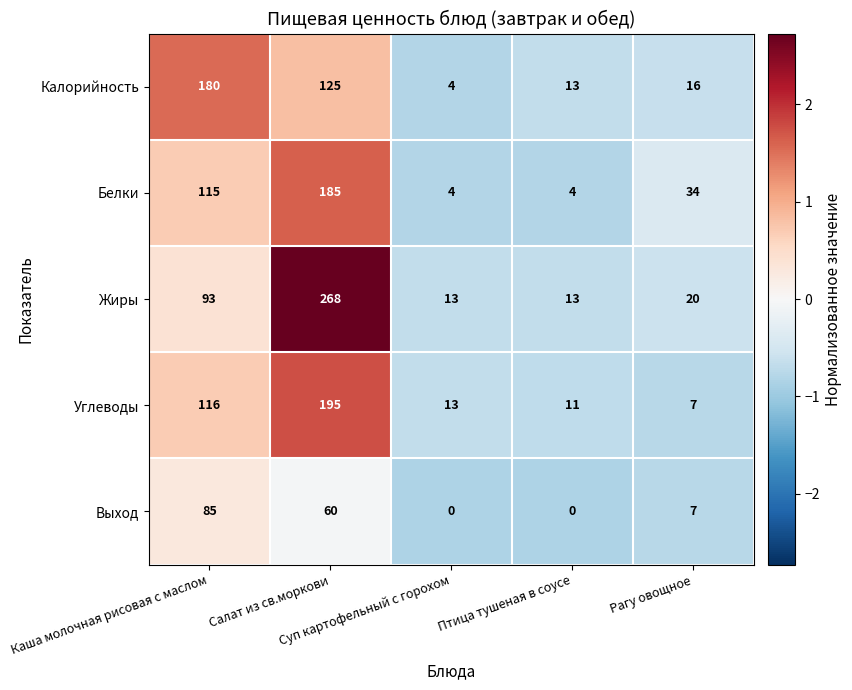

Rank the series by their maximum value, from highest to lowest.

Жиры, Углеводы, Белки, Калорийность, Выход